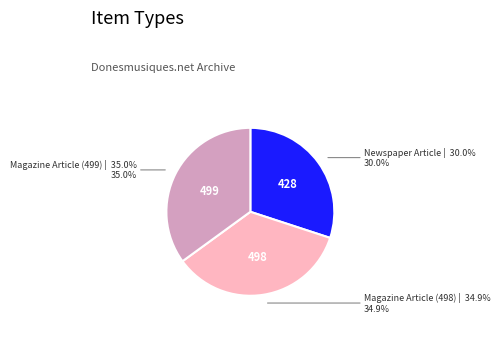

Is there a majority slice in this chart?

No